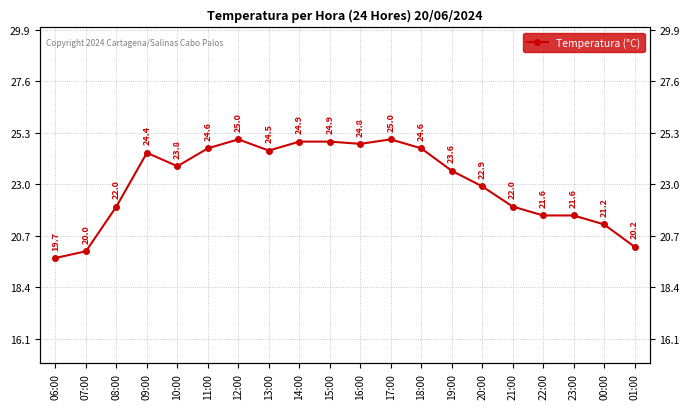

At which category does the chart reach its minimum across all series?

06:00